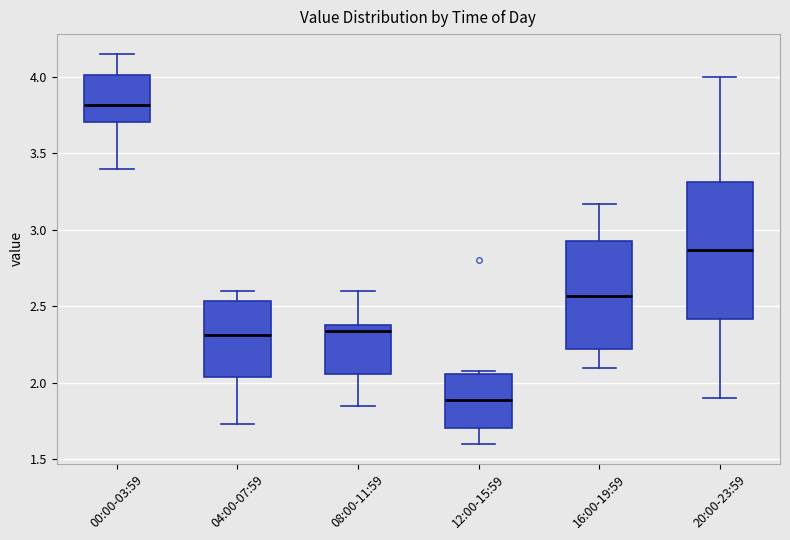

Reading left to right, read every box against the y-axis: the position of its median line, the range the box covers, and the ends of its whiskers. The values are not printed on the chart, so give them approximately, as read against the axis.

00:00-03:59: median 3.80, box 3.70 to 4.00, whiskers 3.40 to 4.15
04:00-07:59: median 2.30, box 2.05 to 2.55, whiskers 1.75 to 2.60
08:00-11:59: median 2.35, box 2.05 to 2.40, whiskers 1.85 to 2.60
12:00-15:59: median 1.90, box 1.70 to 2.05, whiskers 1.60 to 2.10
16:00-19:59: median 2.55, box 2.20 to 2.95, whiskers 2.10 to 3.15
20:00-23:59: median 2.85, box 2.40 to 3.30, whiskers 1.90 to 4.00